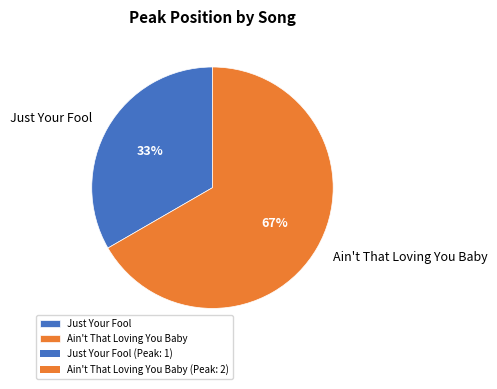

Does Just Your Fool account for over 50% of the chart?

No